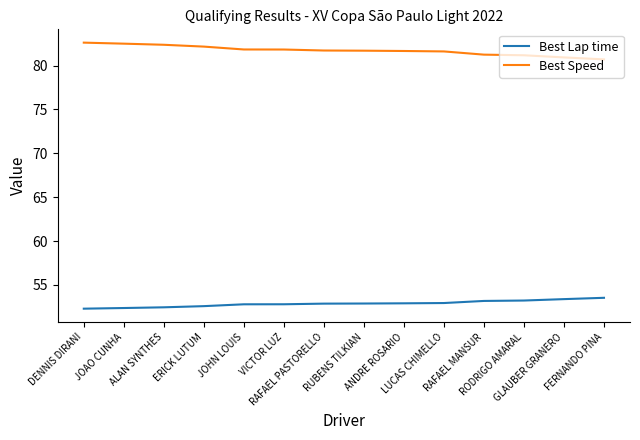

Is the value of Best Lap time at ANDRE ROSARIO greater than the value of Best Speed at FERNANDO PINA?

No